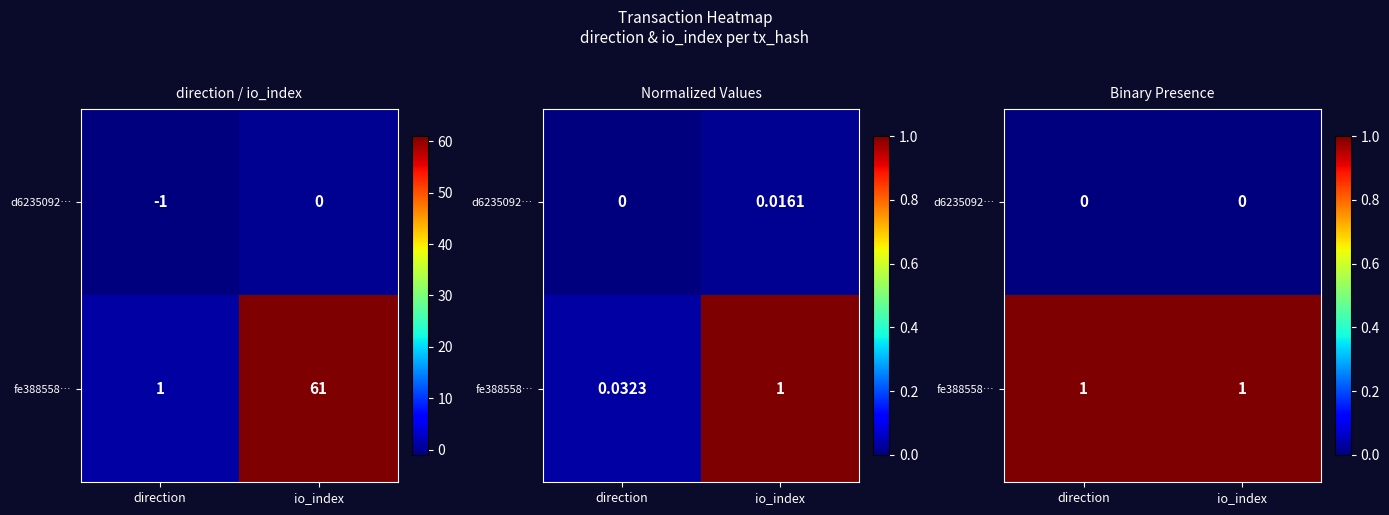

At direction, list the series in order from largest to smallest.

fe388558…, d6235092…